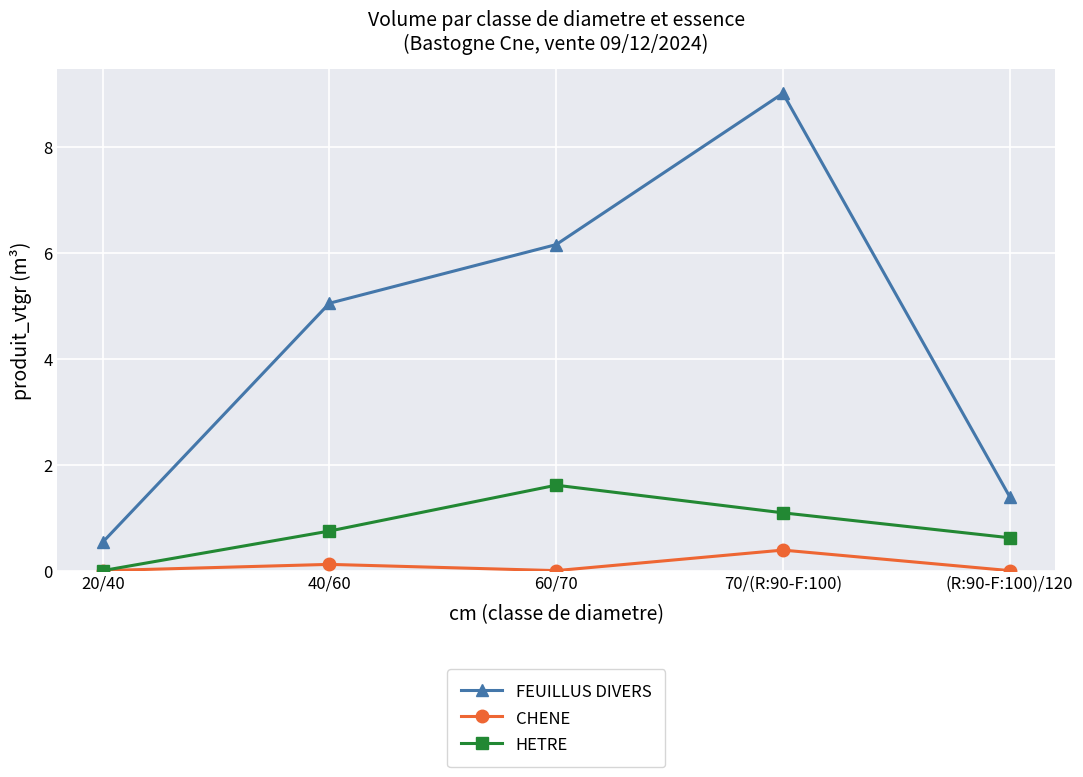

What is the sum of all HETRE values?

4.1